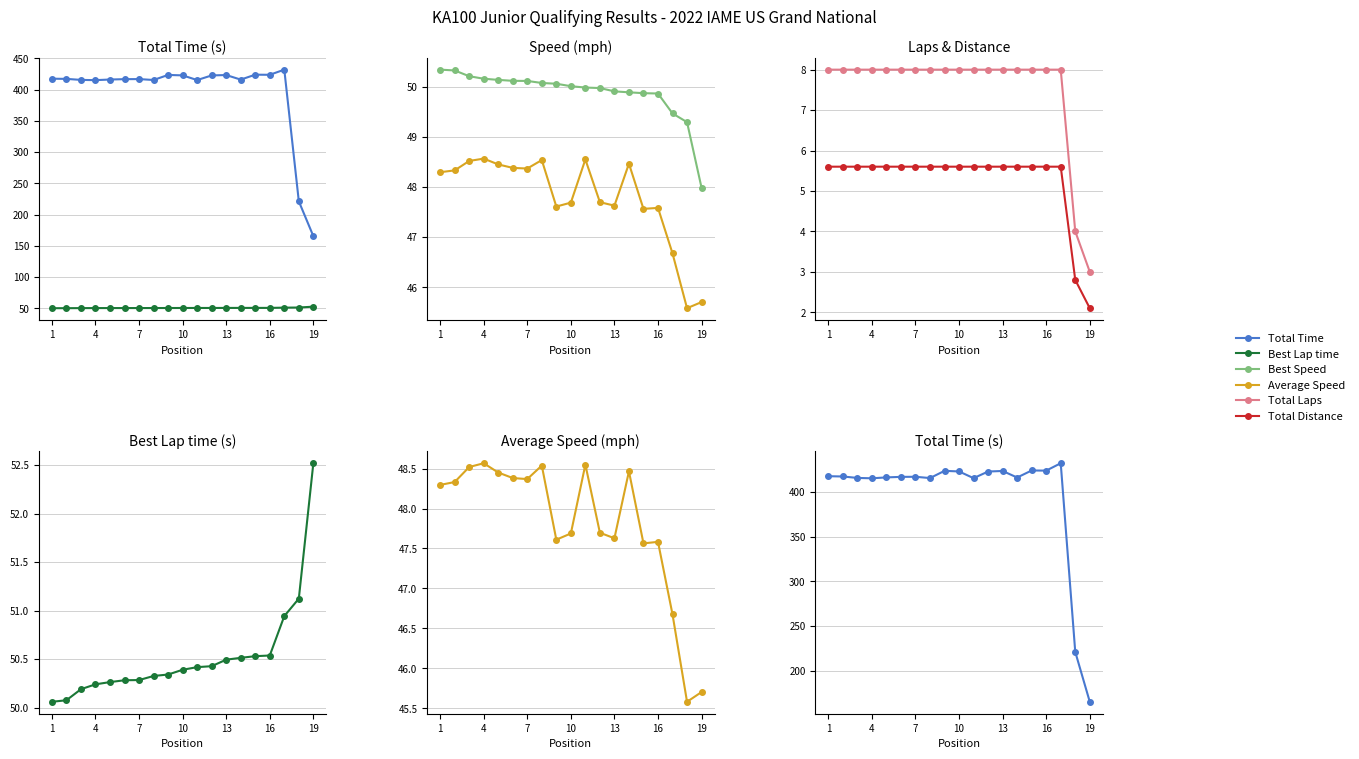

True or false: Average Speed has more than 2 interior local peaks.

True